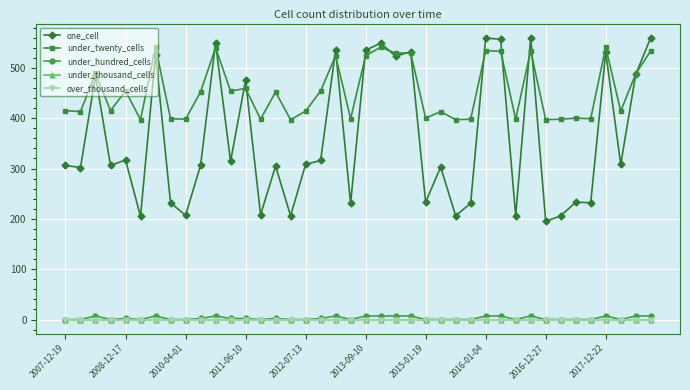

What are all the series names shown in the legend?

one_cell, under_twenty_cells, under_hundred_cells, under_thousand_cells, over_thousand_cells